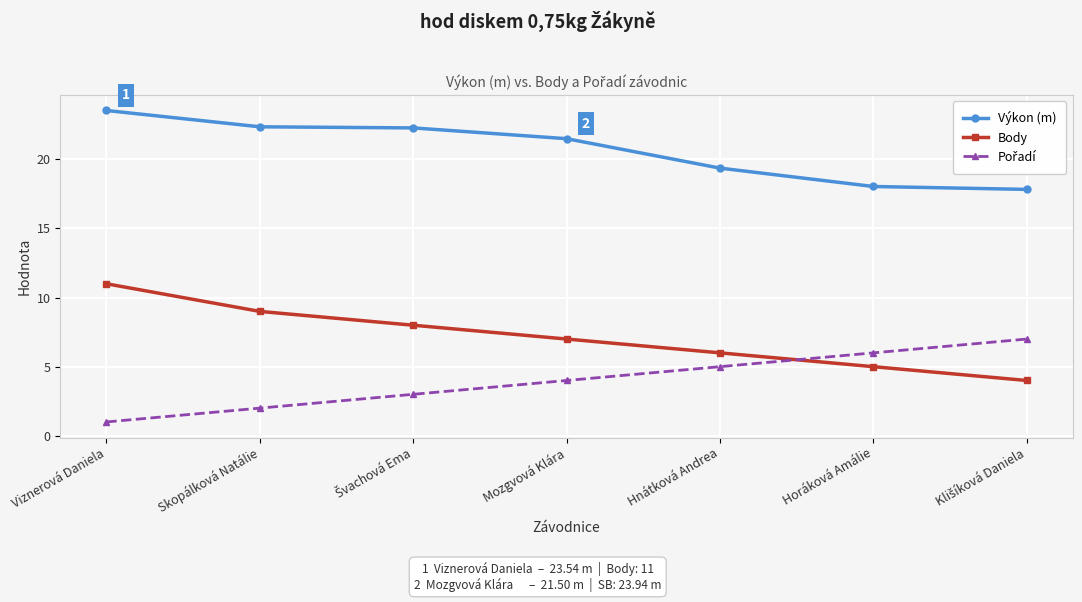

What position from the right is Horáková Amálie?

2